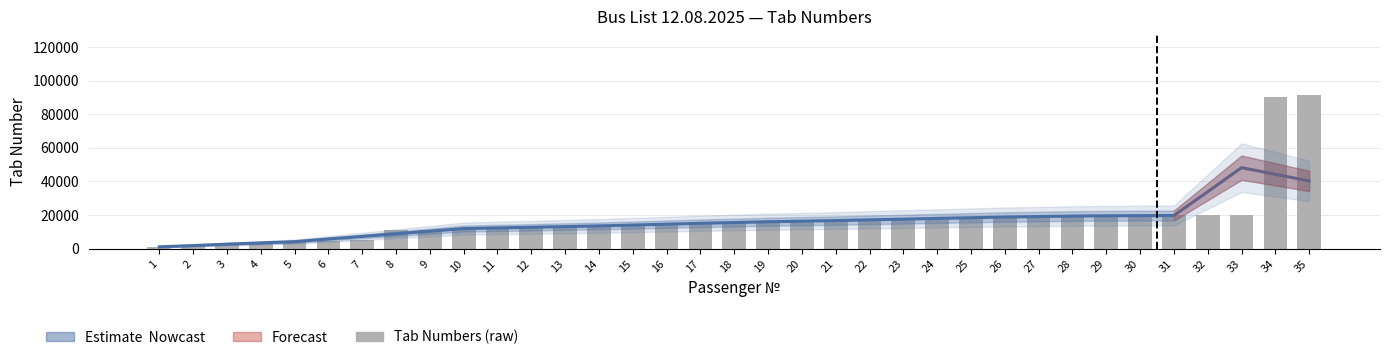

The value of Smoothed estimate at 8 is 8847.8. True or false?

True